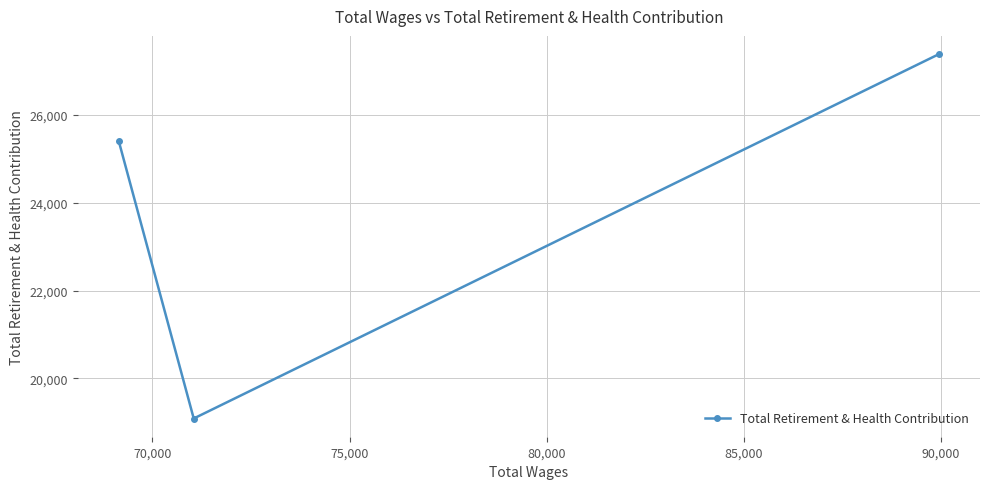

What is the smallest value displayed?

19088